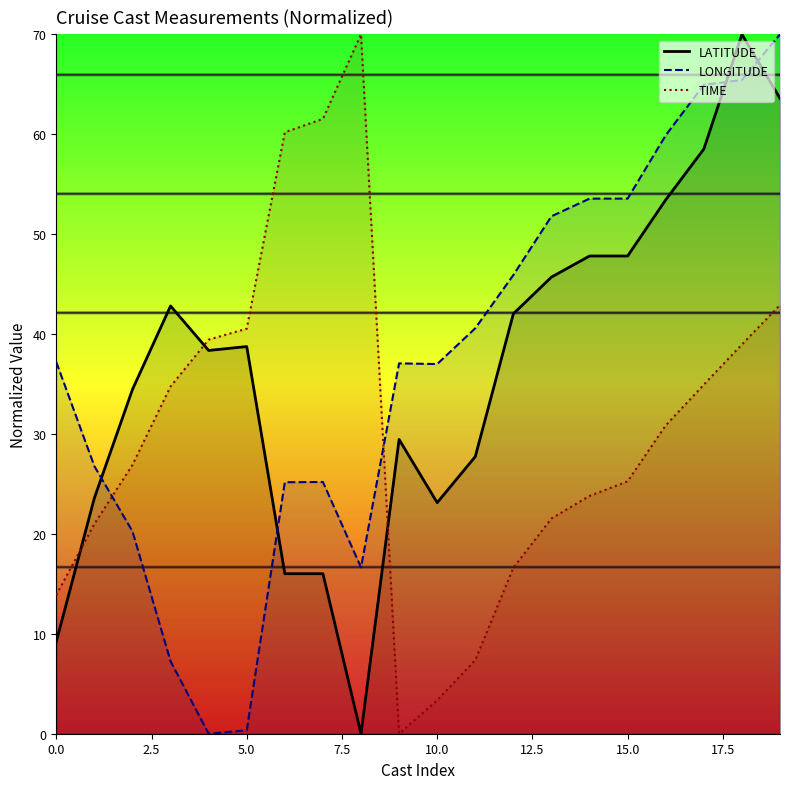

The value of TIME at 2 is 34.4. True or false?

False